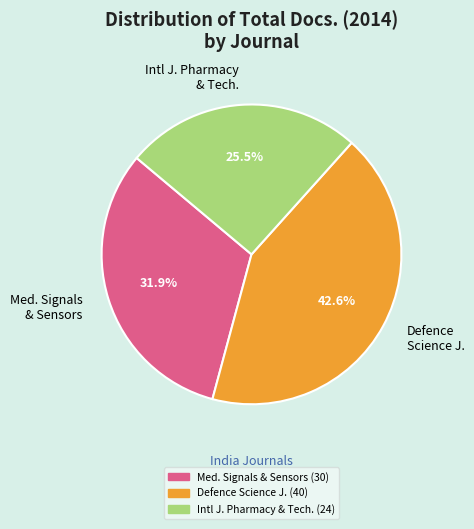

Is Defence Science J. the majority of the pie?

No